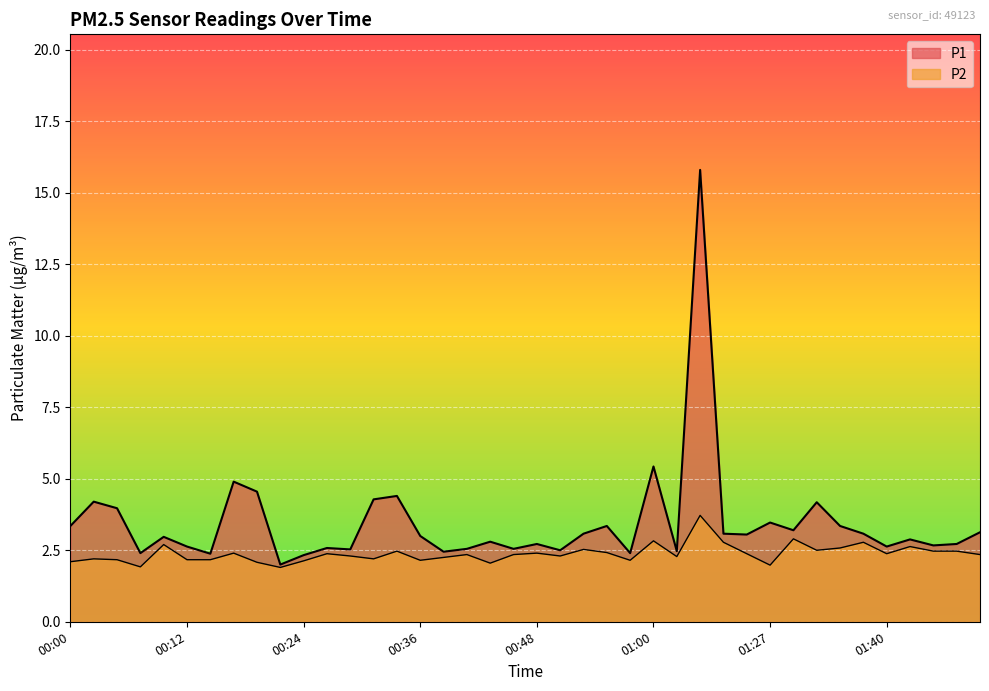

True or false: P2 and P1 intersect in this chart.

False